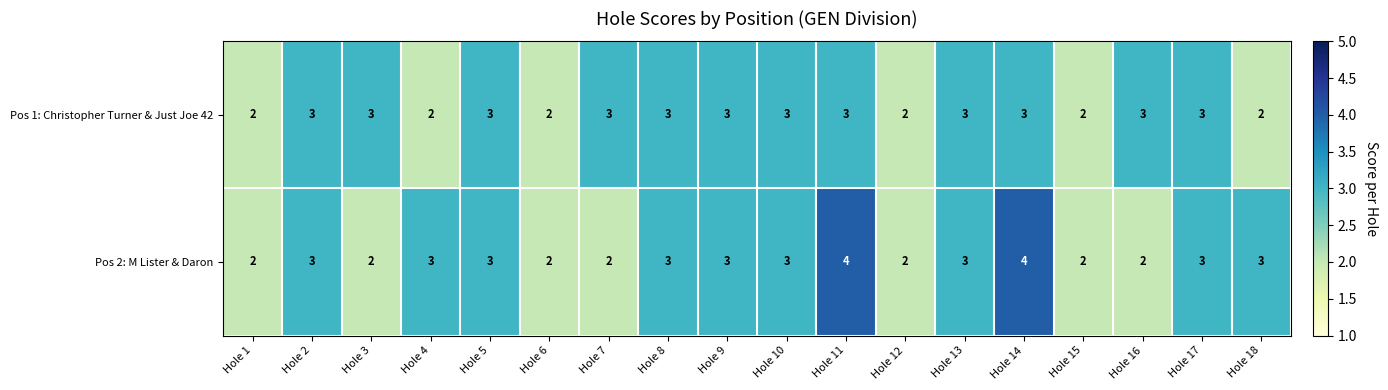

True or false: Pos 1: Christopher Turner & Just Joe 42 has a value of 3 at Hole 12.

False